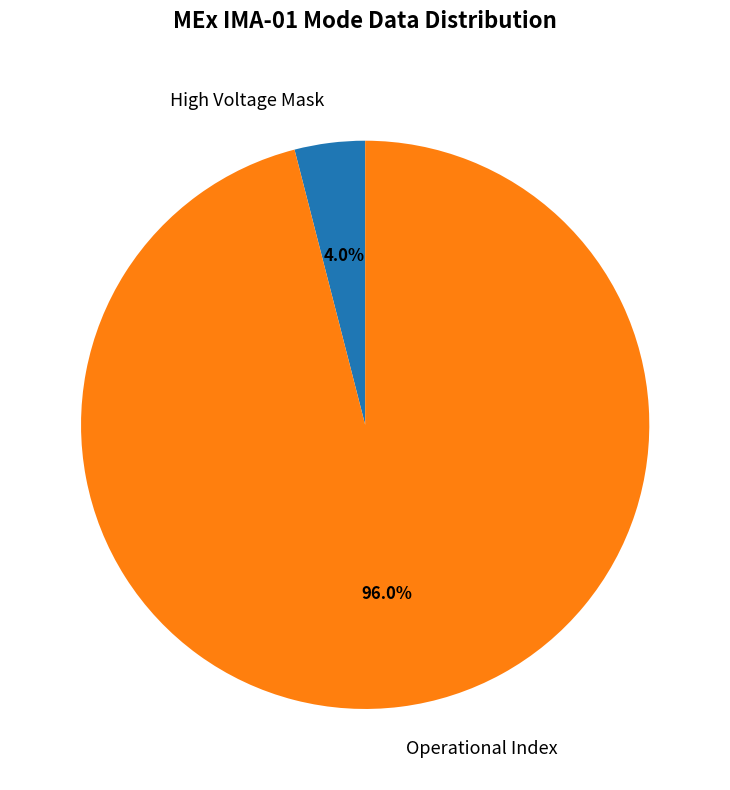

To the nearest percent, what is the difference between the largest and smallest slice percentages?

92%